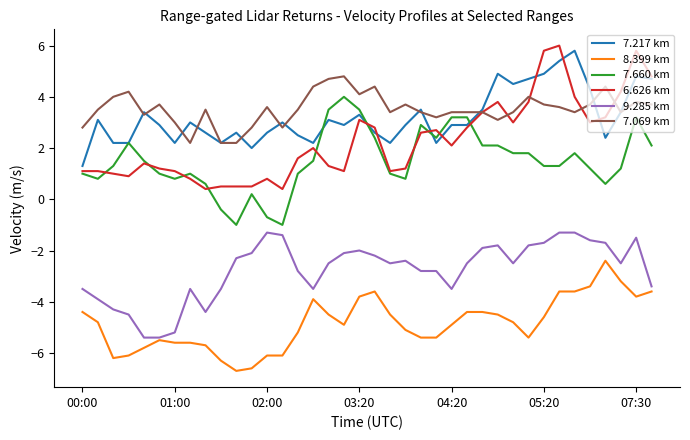

What is the lowest value of the 6.626 km series?

0.4